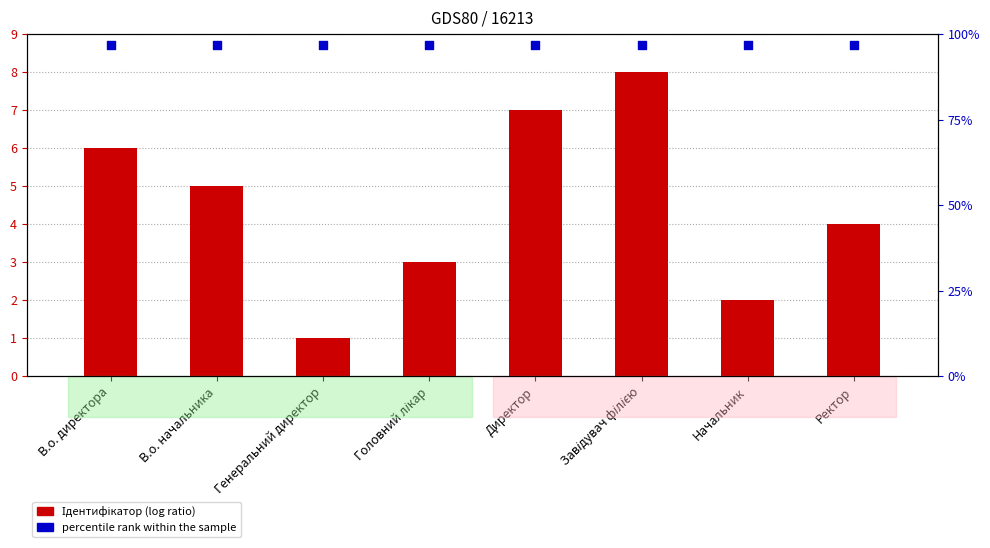

What are all the series names shown in the legend?

Ідентифікатор, percentile rank within the sample